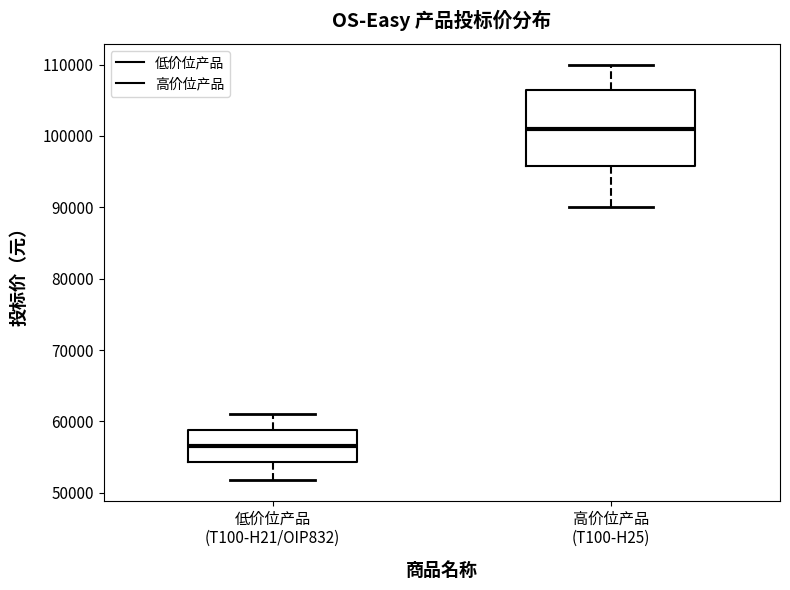

Reading left to right, read every box against the y-axis: the position of its median line, the range the box covers, and the ends of its whiskers. The values are not printed on the chart, so give them approximately, as read against the axis.

低价位产品 (T100-H21/OIP832): median 57000, box 54000 to 59000, whiskers 52000 to 61000
高价位产品 (T100-H25): median 101000, box 96000 to 107000, whiskers 90000 to 110000